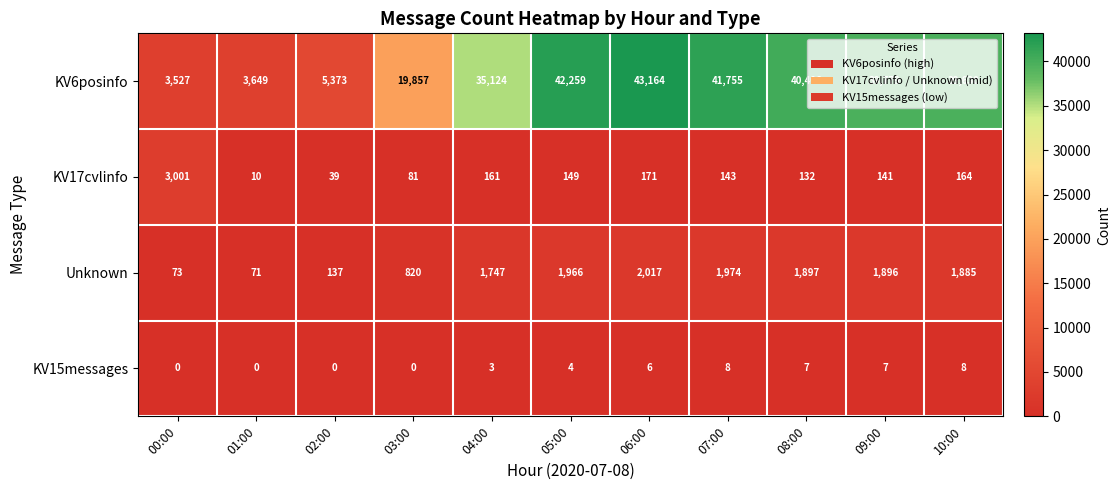

Which series has the largest range (max minus min)?

KV6posinfo